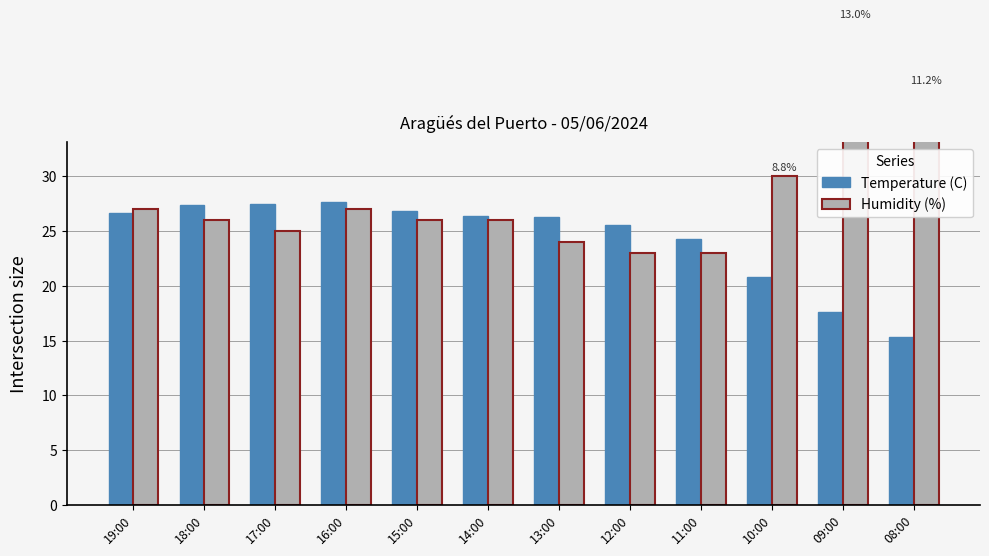

Between 14:00 and 09:00, which series saw the biggest shift?

Humidity (%)